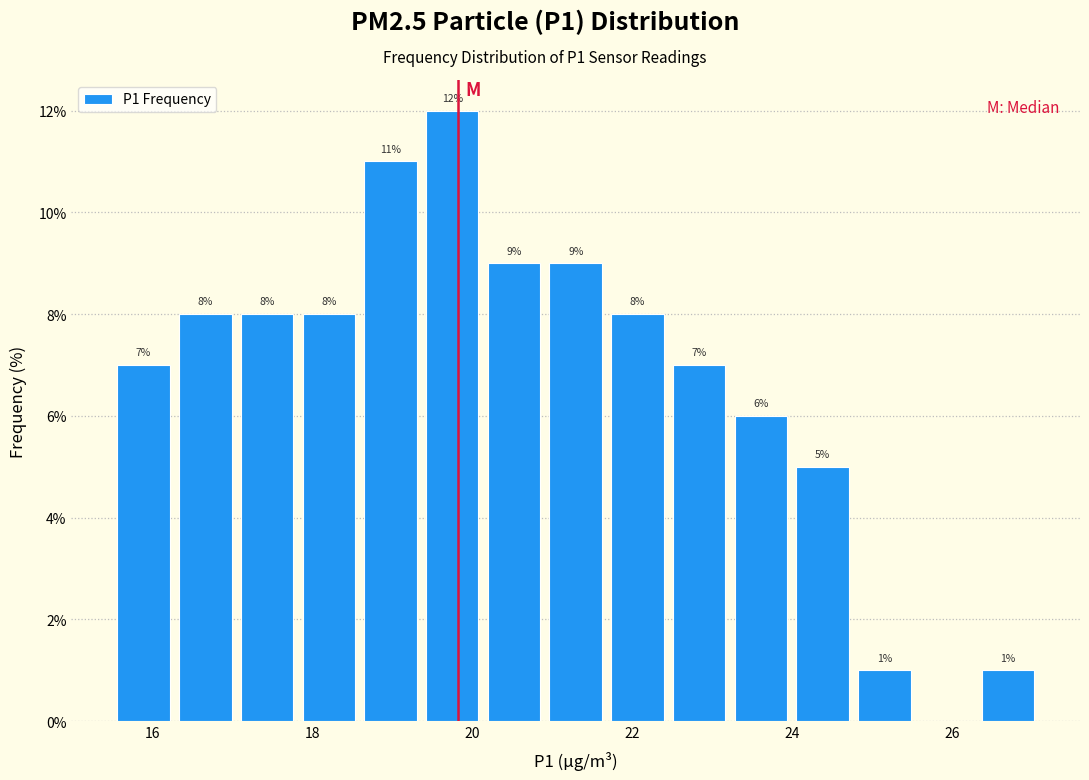

Around what value on the x-axis is the tallest bar? Give the approximate position of its centre, as read against the axis.

19.8